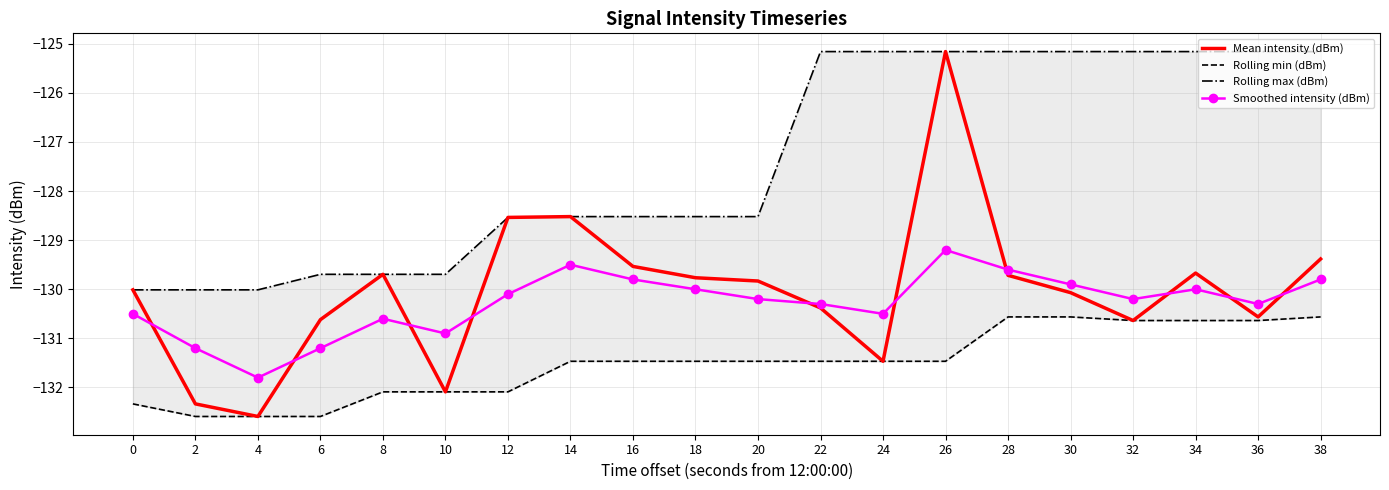

At which category is the sum across all series the highest?

26